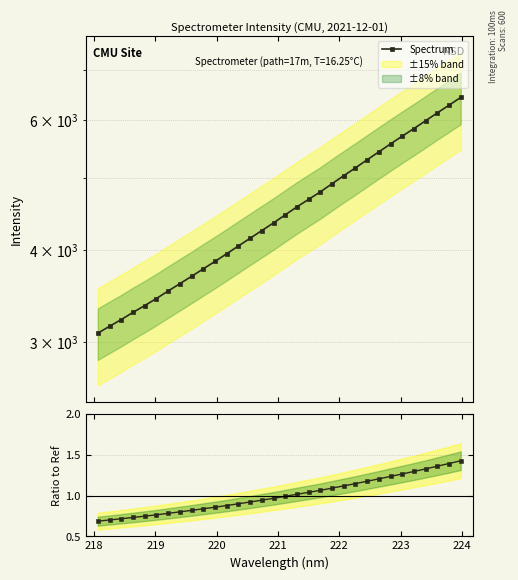

True or false: the data has more than 1 interior local peaks.

False